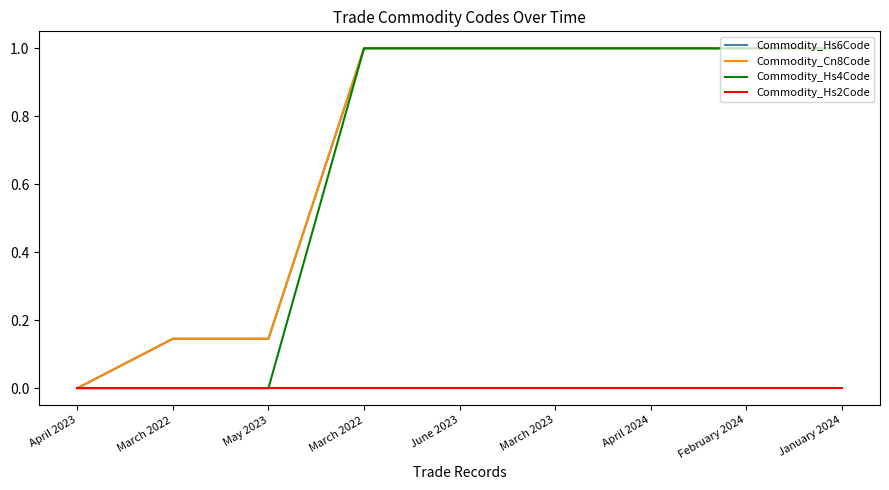

What are all the series names shown in the legend?

Commodity_Hs6Code, Commodity_Cn8Code, Commodity_Hs4Code, Commodity_Hs2Code